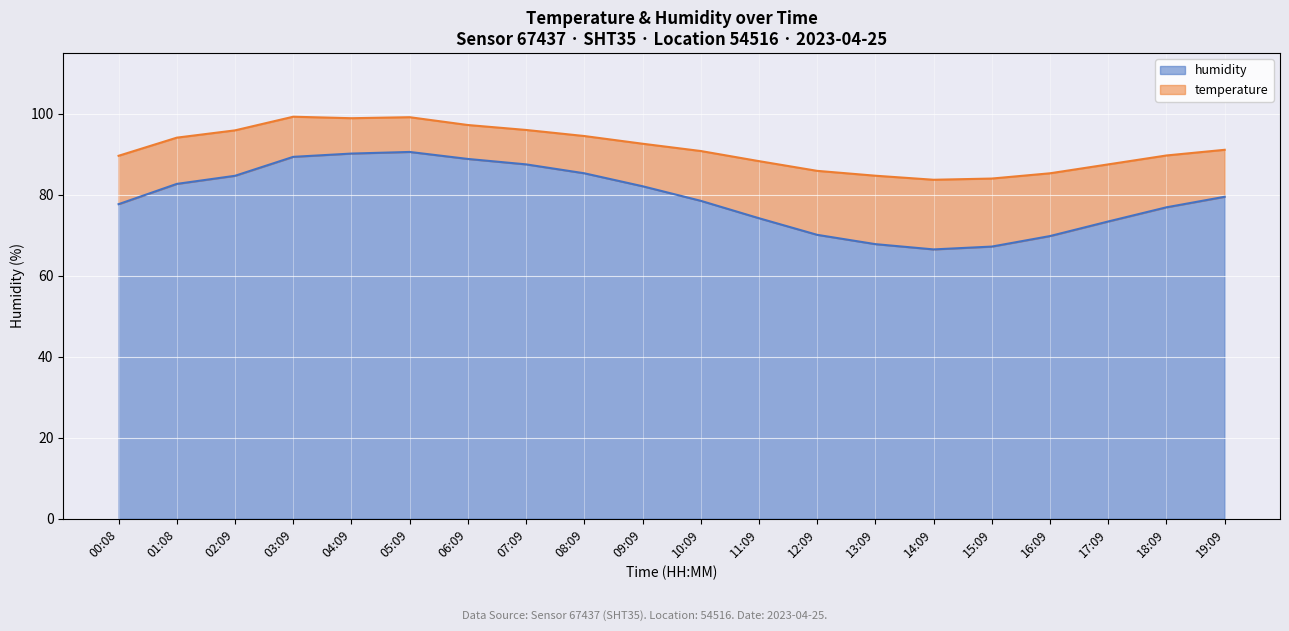

Approximately how many times larger is the value at 08:09 compared to 14:09?

1.3